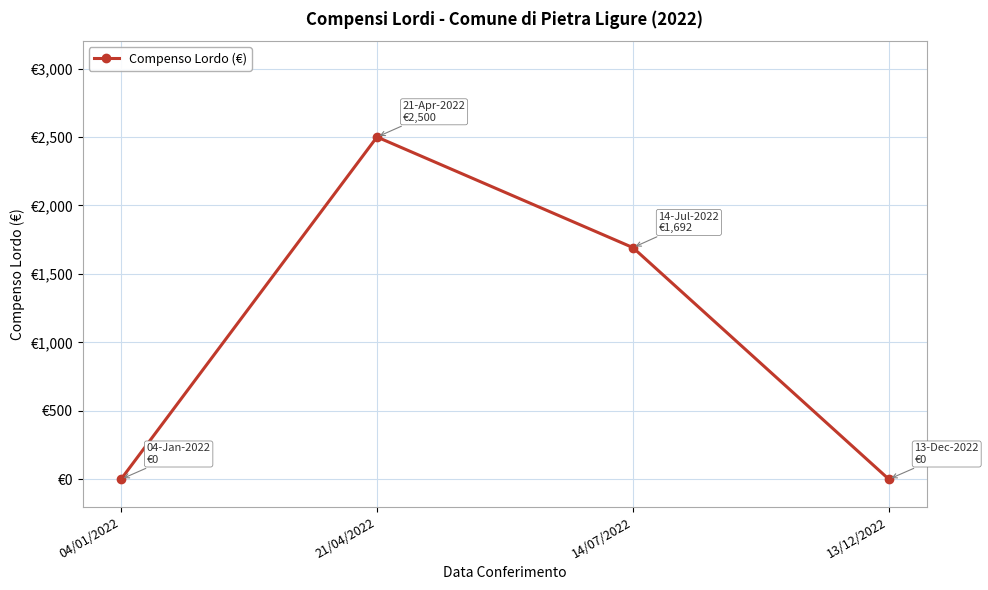

The chart shows a value of 2438 at 14/07/2022. True or false?

False